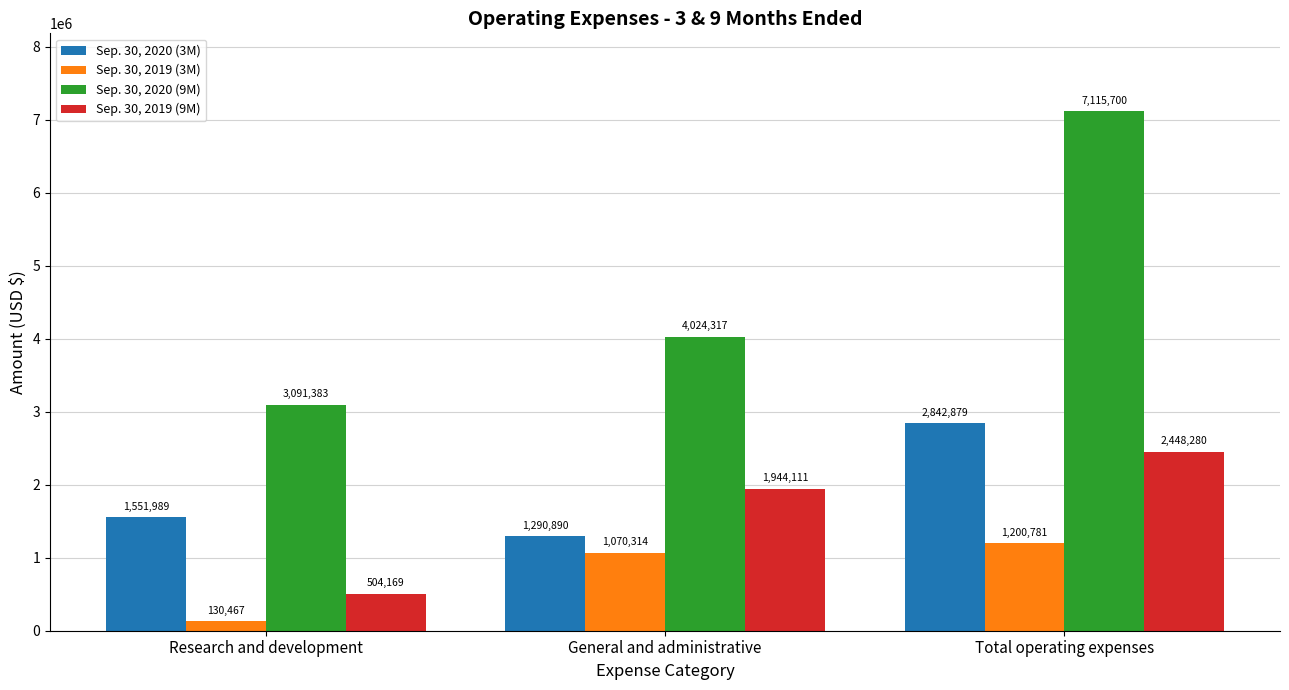

Reading left to right, extract all data points from this chart.

Sep. 30, 2020 (3M): Research and development=1551989	General and administrative=1290890	Total operating expenses=2842879
Sep. 30, 2019 (3M): Research and development=130467	General and administrative=1070314	Total operating expenses=1200781
Sep. 30, 2020 (9M): Research and development=3091383	General and administrative=4024317	Total operating expenses=7115700
Sep. 30, 2019 (9M): Research and development=504169	General and administrative=1944111	Total operating expenses=2448280